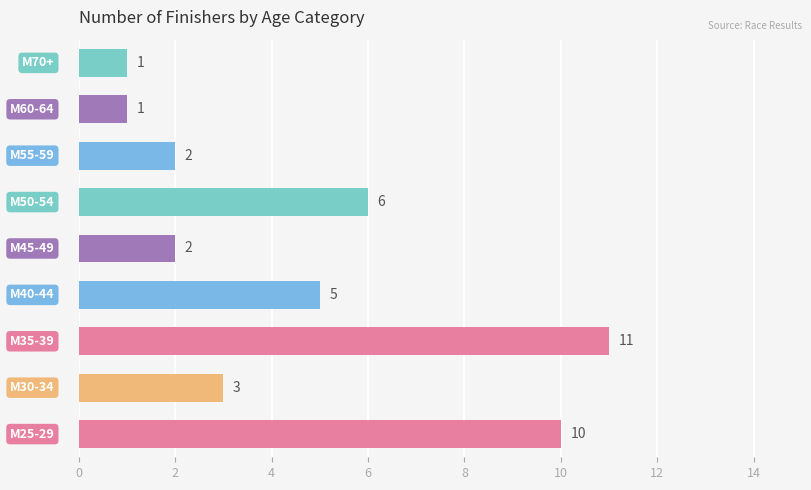

What is the maximum value shown in the chart?

11